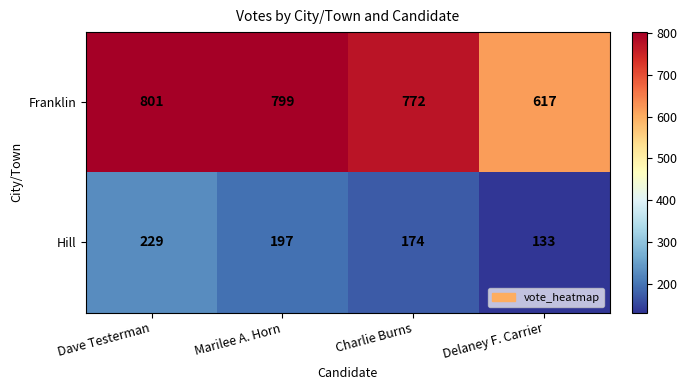

How many distinct data groups are displayed?

2